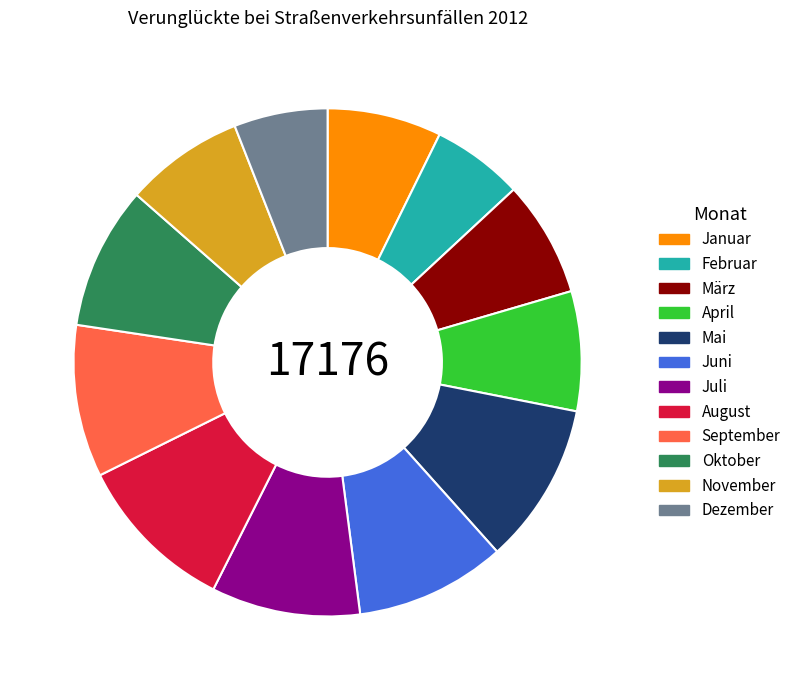

How many segments does this pie chart have?

12